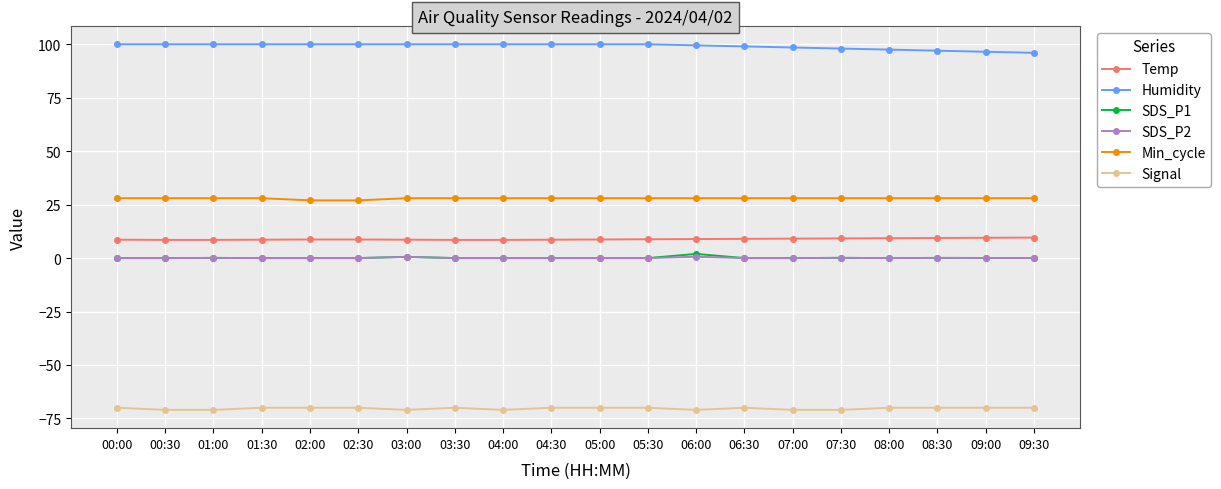

Count the number of categories in the chart.

20